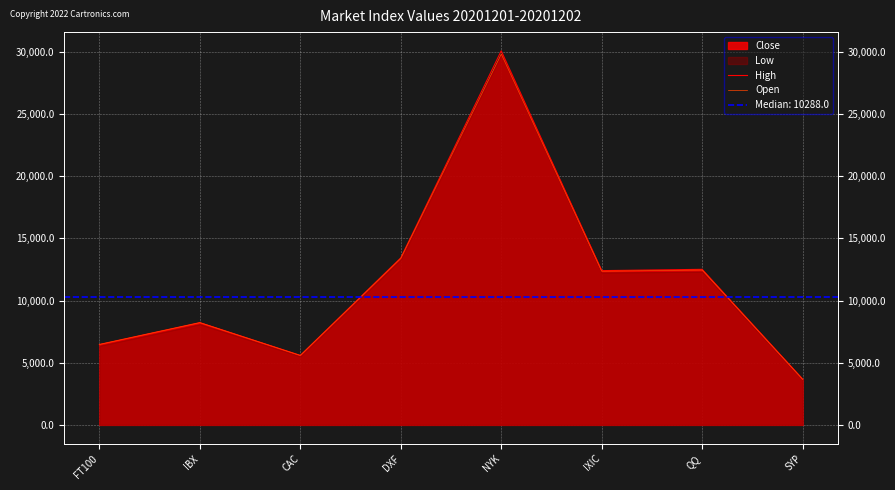

Does the chart display data point markers on the line(s)?

No